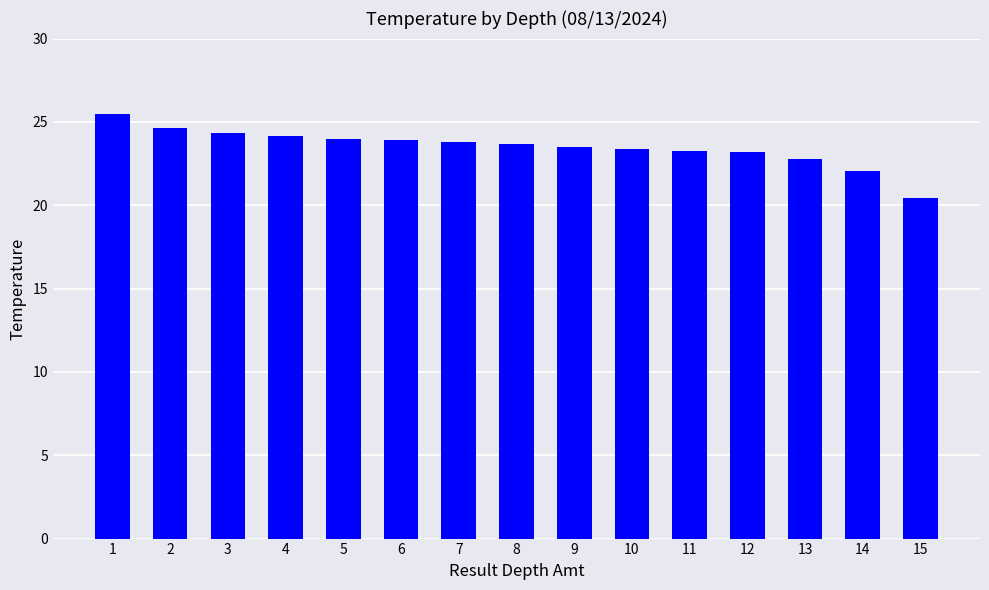

The value at 7 is 7.2. True or false?

False